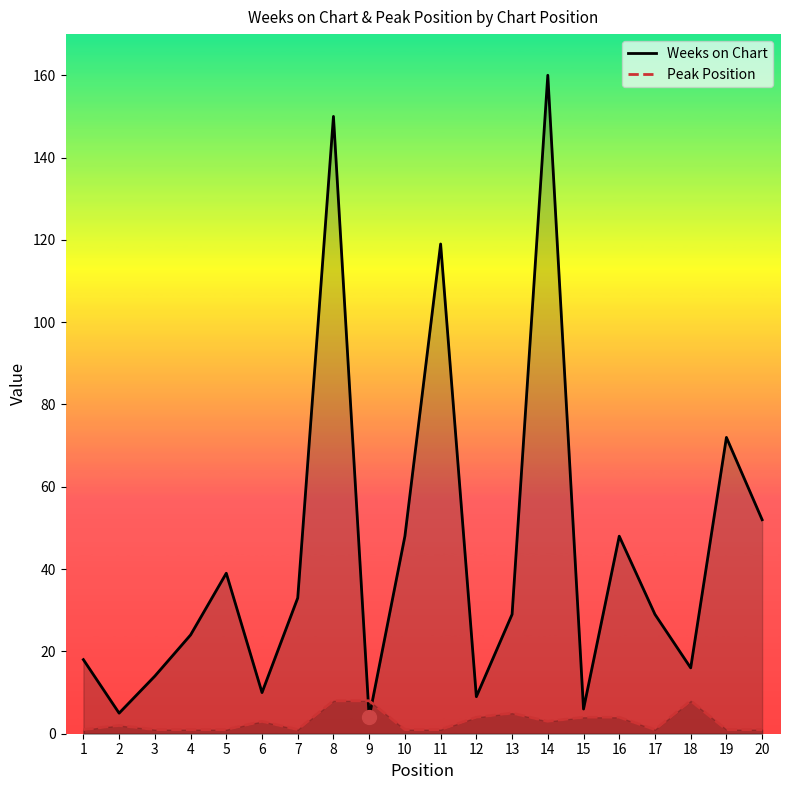

How many values in the Weeks on Chart series are below 29?

9